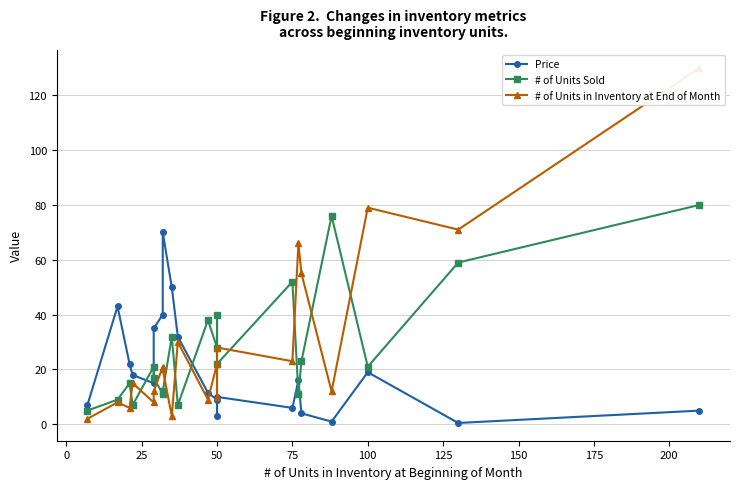

True or false: Price and # of Units Sold cross at least once.

True